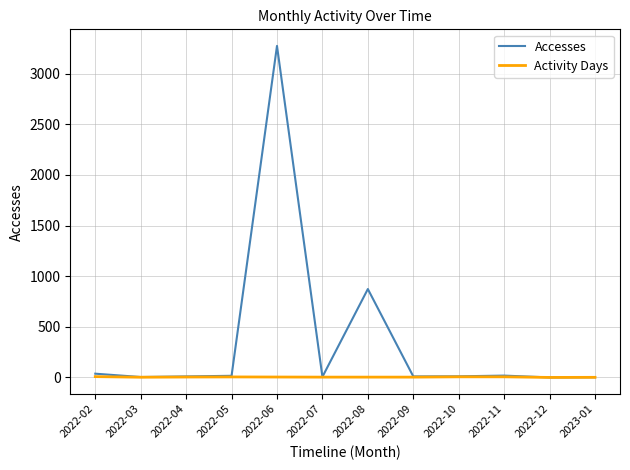

Read the Accesses value at 2022-06.

3274